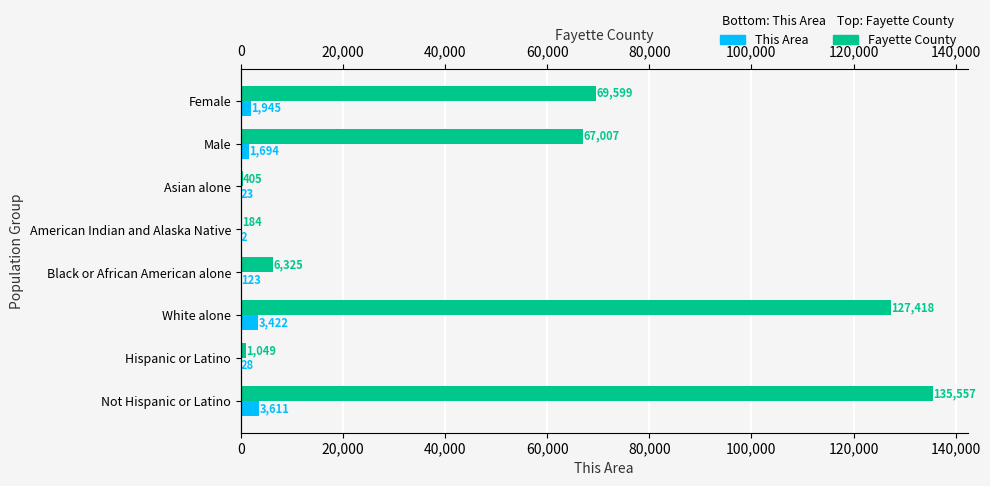

Rank the series by their maximum value, from highest to lowest.

Fayette County, This Area